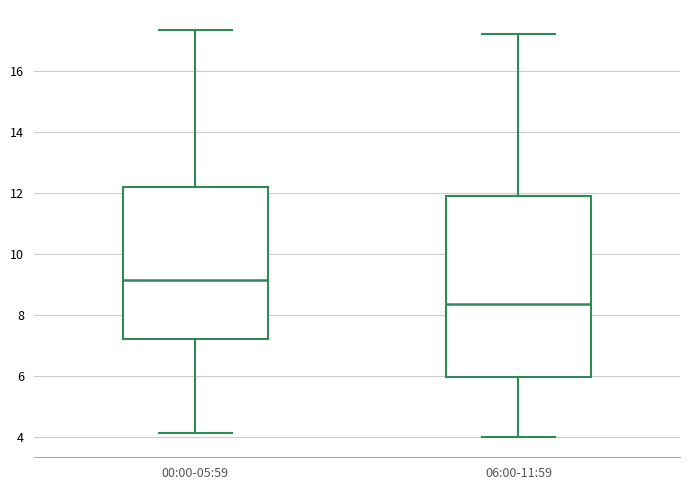

Reading left to right, transcribe this box plot: for each box, give where its median line is, the range the box spans, and where its two whiskers end, as read against the y-axis. The values are not printed on the chart, so give them approximately, as read against the axis.

00:00-05:59: median 9.2, box 7.2 to 12.2, whiskers 4.2 to 17.4
06:00-11:59: median 8.4, box 6.0 to 12.0, whiskers 4.0 to 17.2